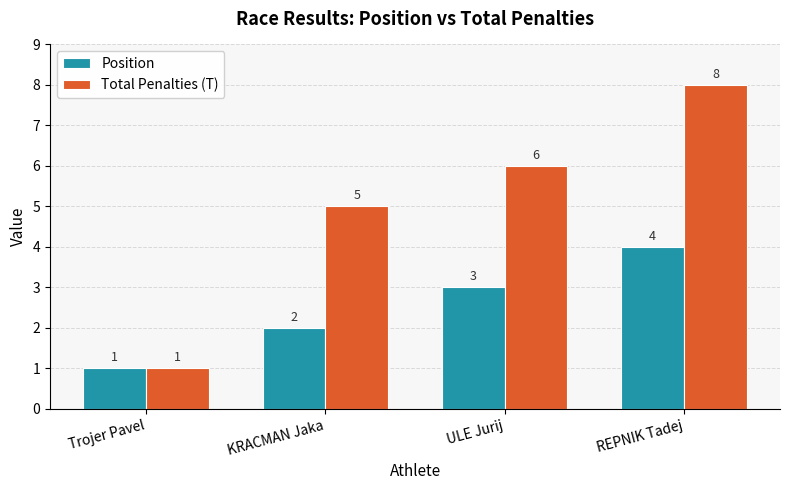

At REPNIK Tadej, list the series in order from smallest to largest.

Position, Total Penalties (T)